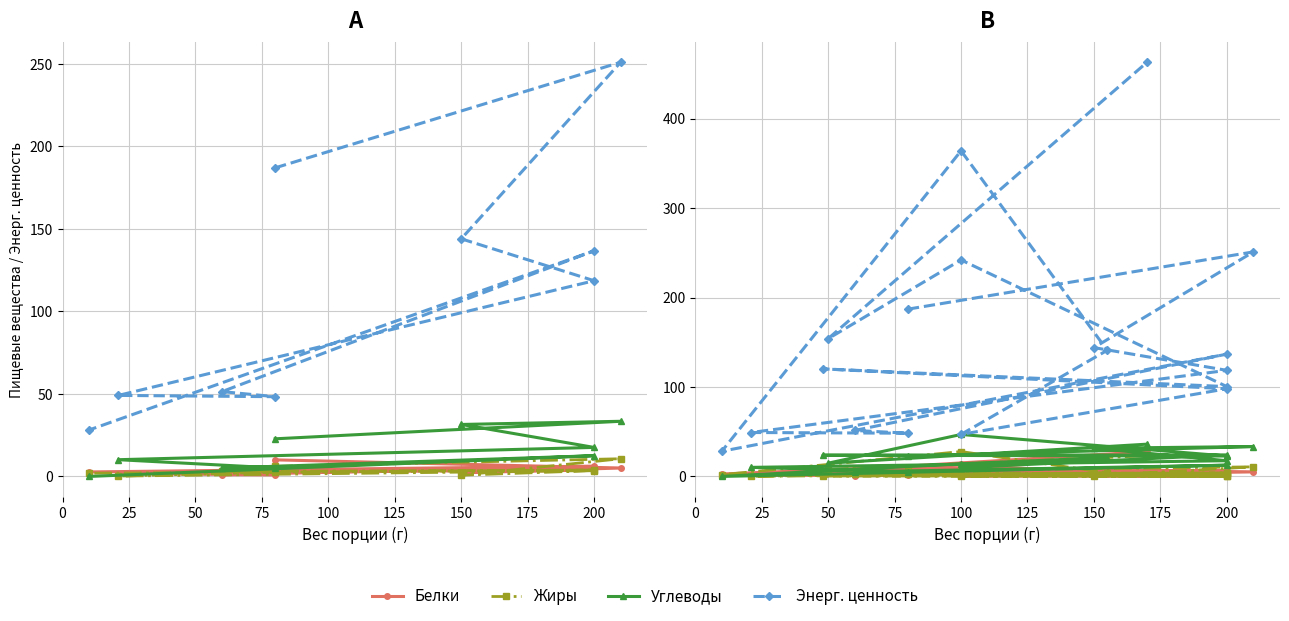

Rank the series by their maximum value, from lowest to highest.

Белки, Жиры, Углеводы, Энерг. ценность